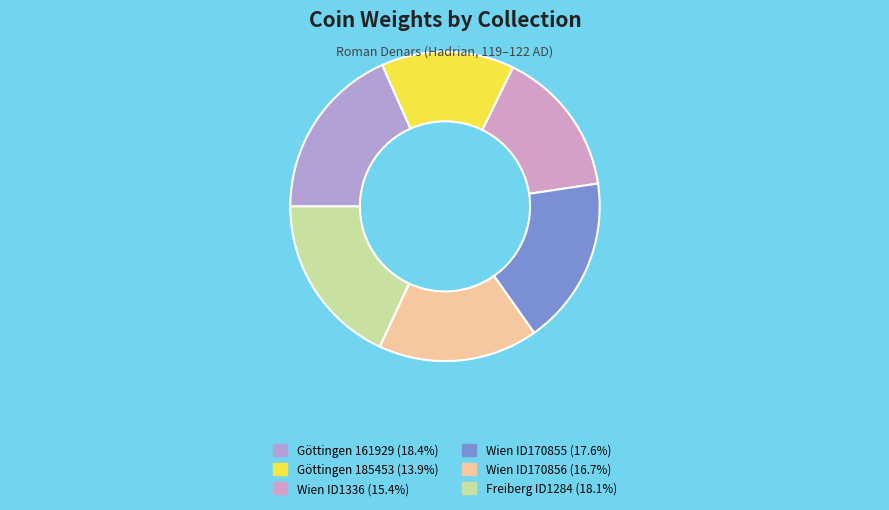

How many segments does this pie chart have?

6